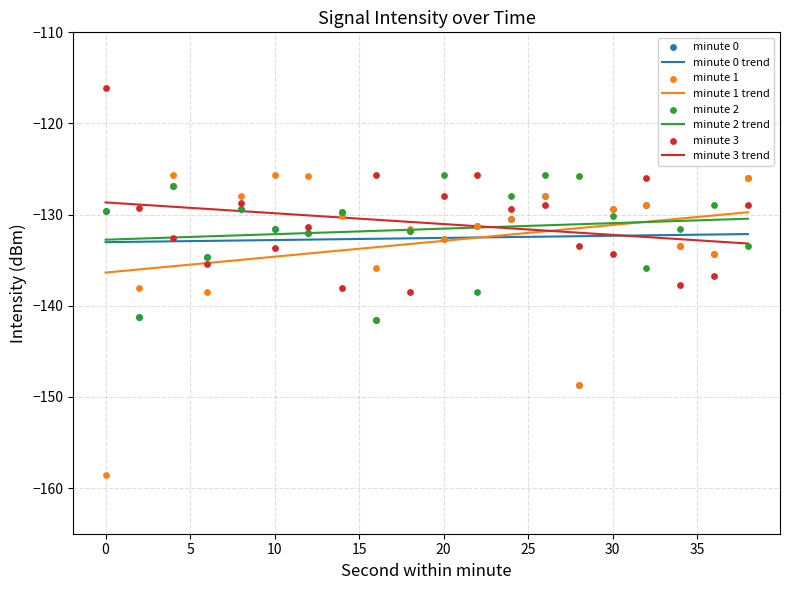

Which series has the largest total across all categories?

minute 3